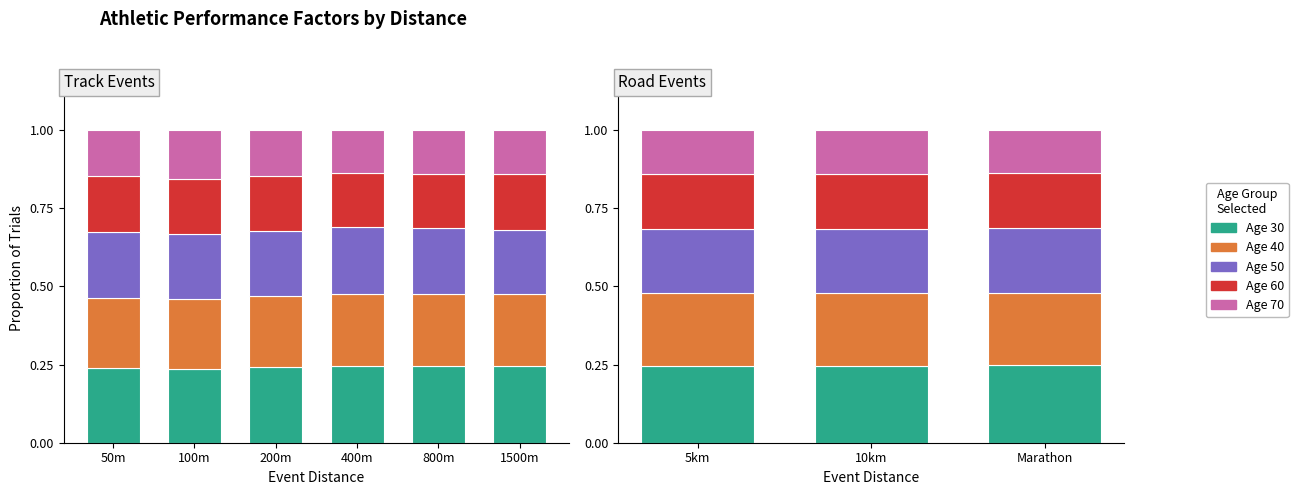

What is the average value of the Age 50 series?

0.2